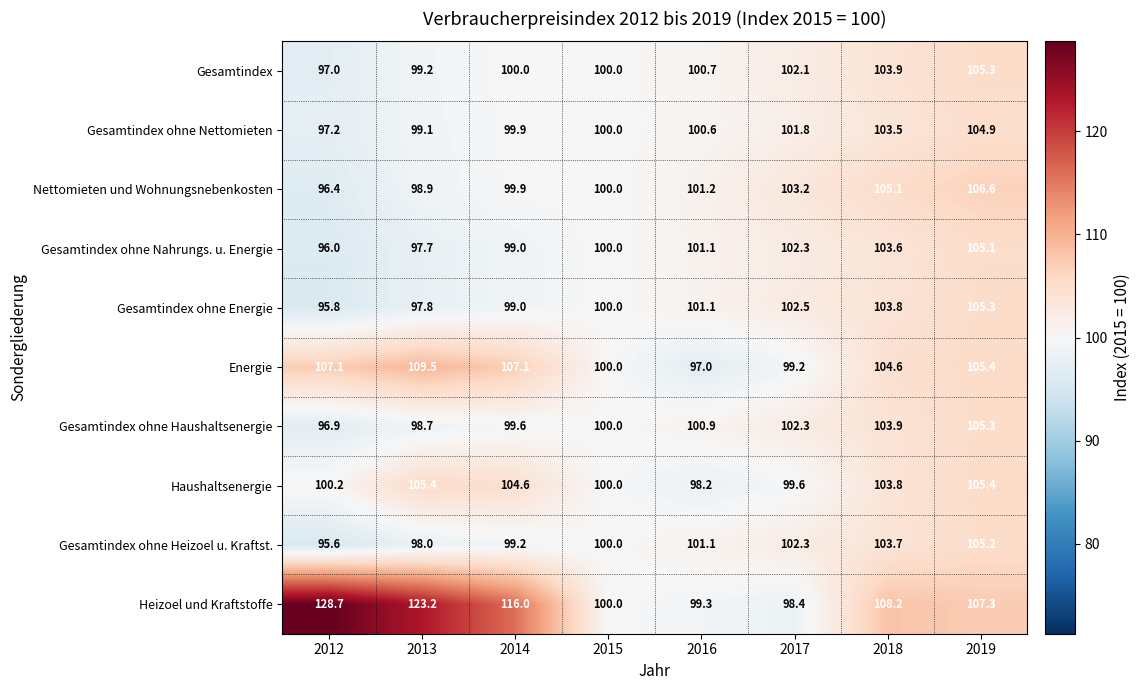

What is the sum of the Energie values at 2012 and 2016?

204.1